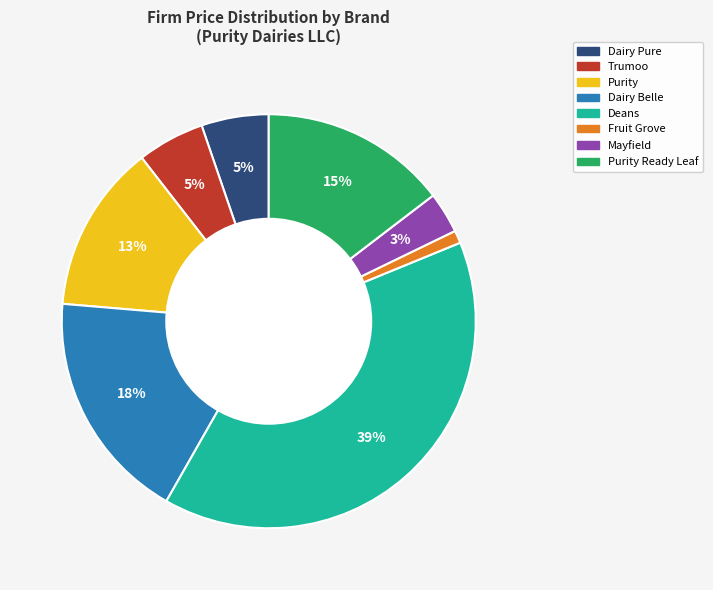

Does any single category account for the majority?

No